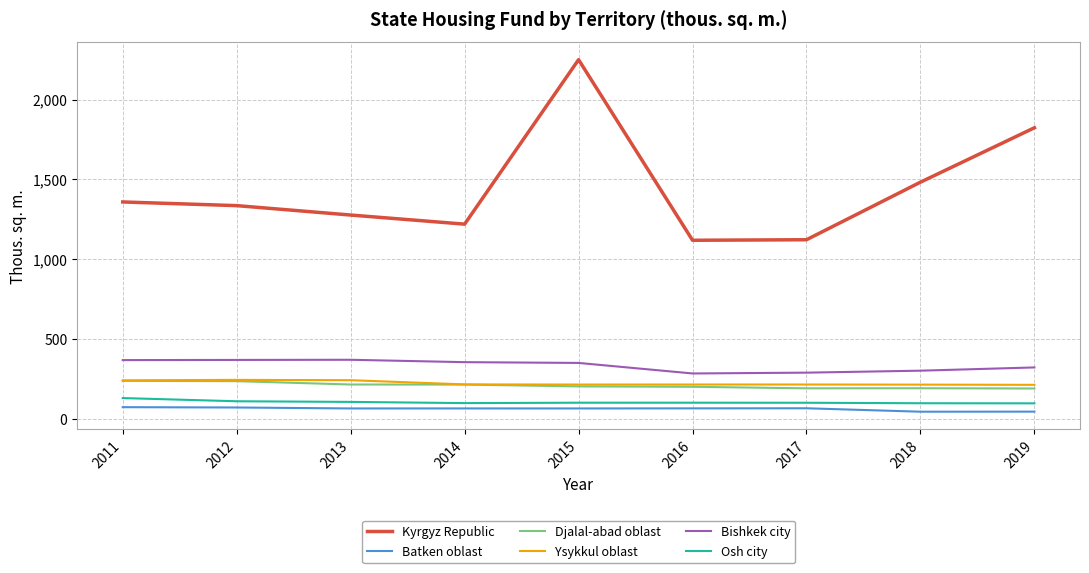

Which series has the largest total across all categories?

Kyrgyz Republic